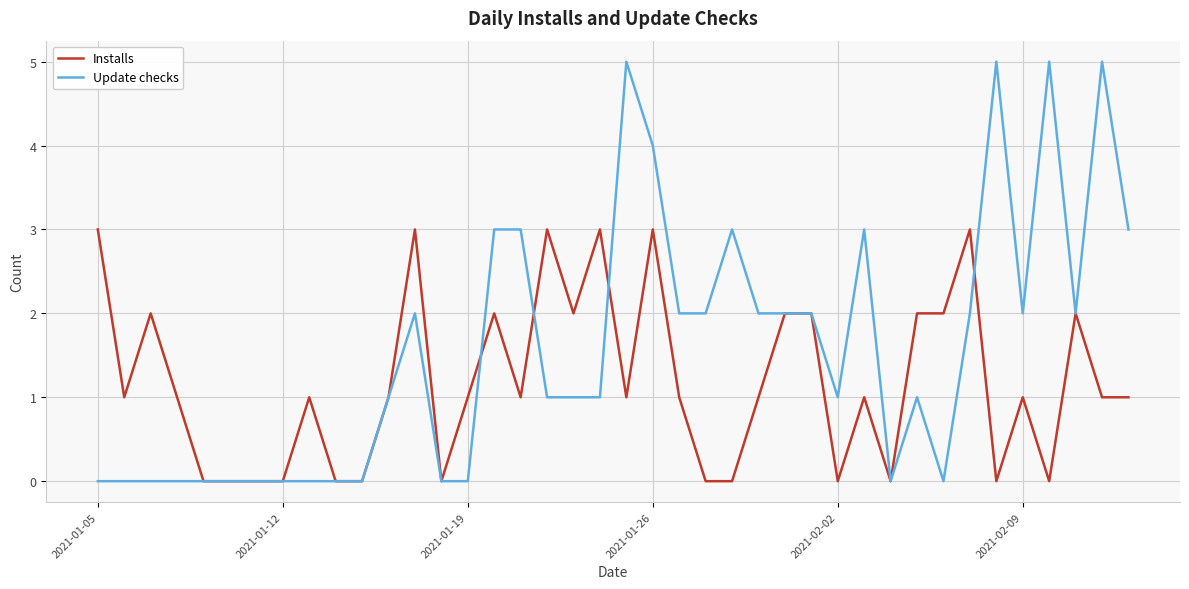

What is the difference between the maximum and minimum values in the Update checks series?

5